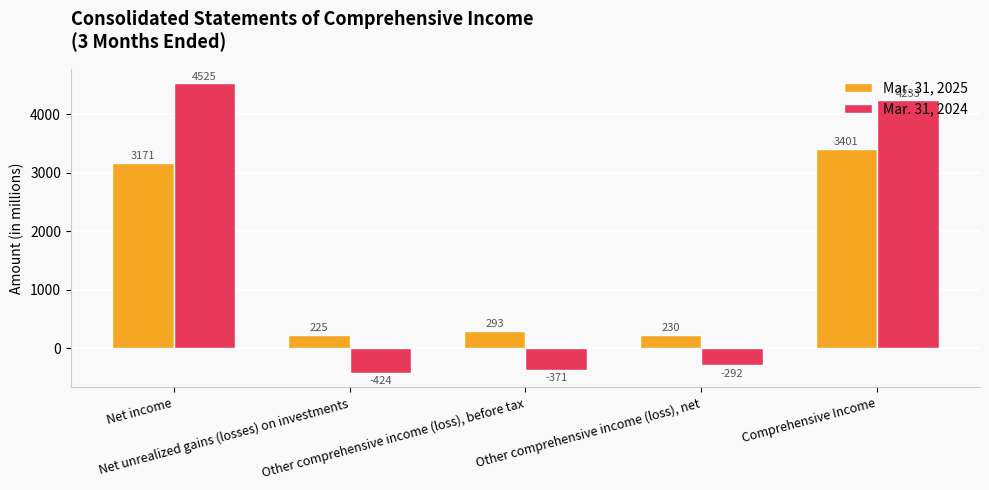

The value of Mar. 31, 2024 at Comprehensive Income is 4233. True or false?

True